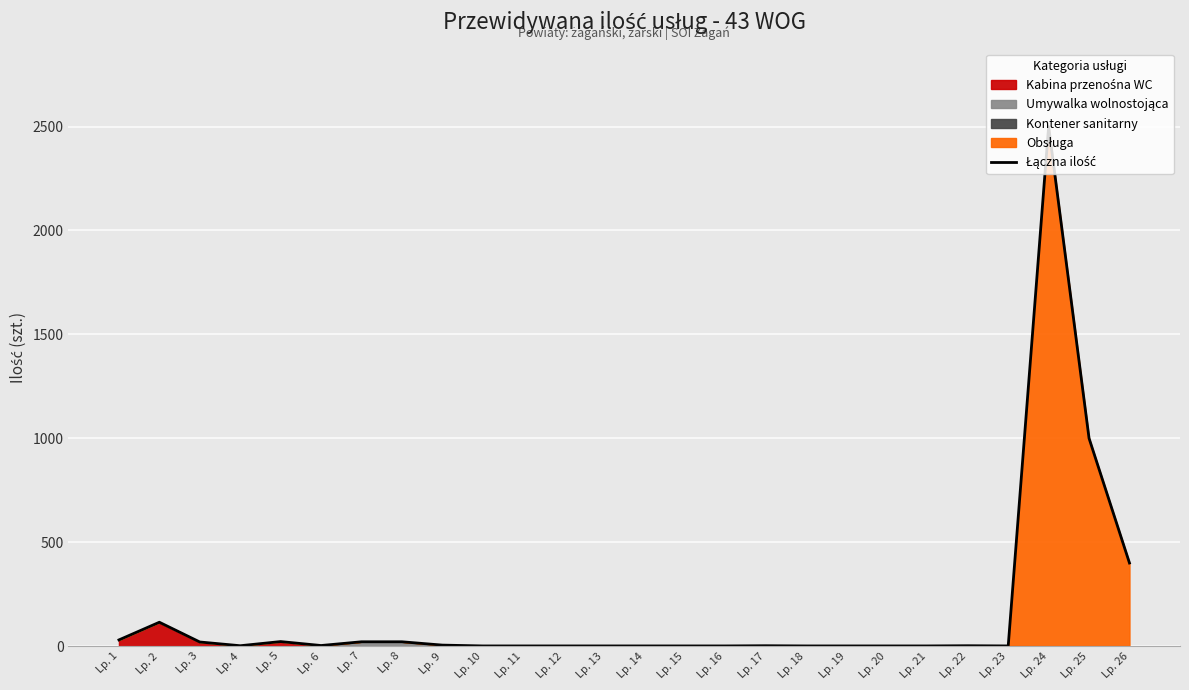

True or false: the data shows 20 at Lp. 3.

True